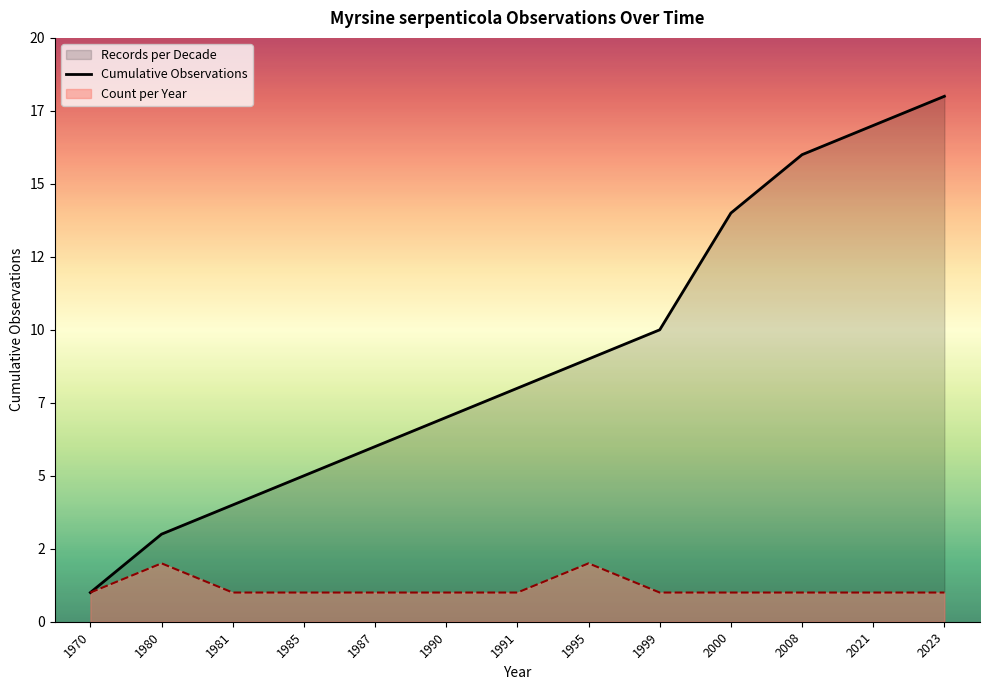

Reading left to right, what are all the values shown in this chart?

1	3	4	5	6	7	8	9	10	14	16	17	18